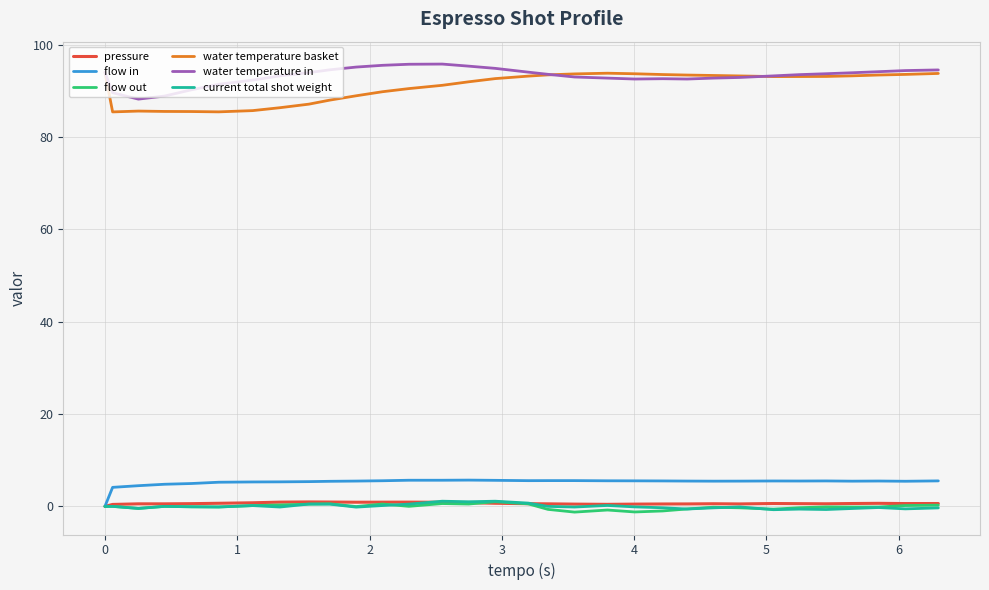

True or false: water temperature basket and current total shot weight intersect in this chart.

False